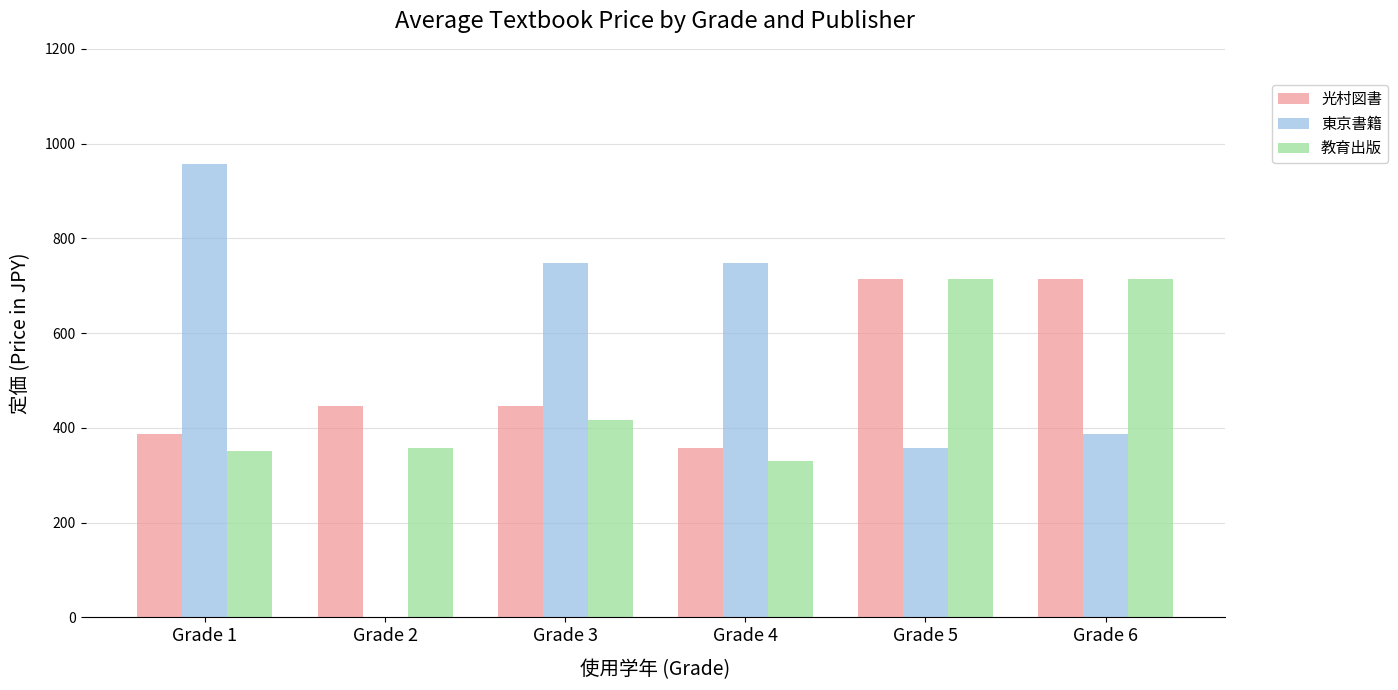

Which series has the widest spread of values?

東京書籍